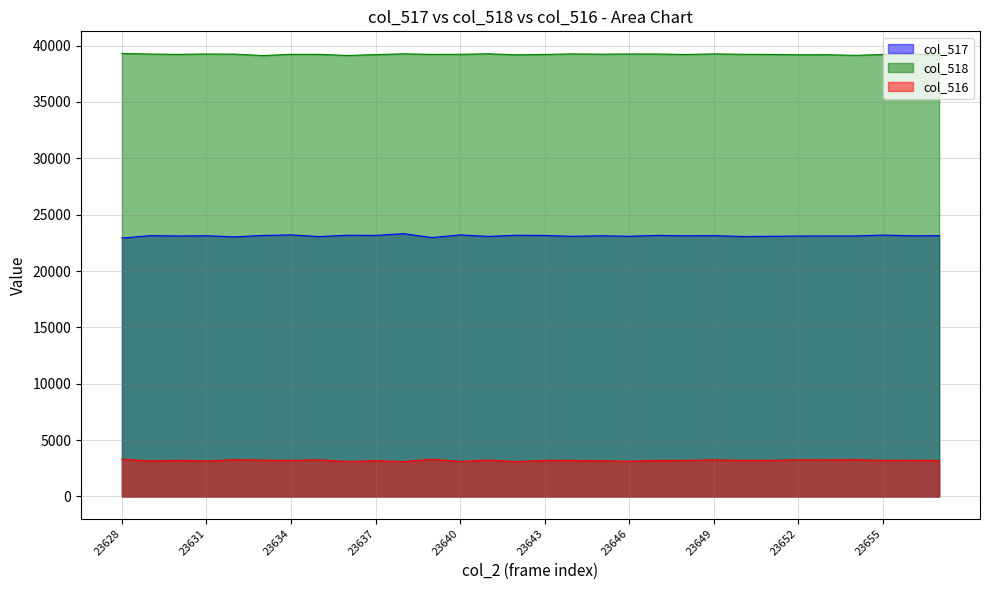

At which category is the sum across all series the highest?

23638